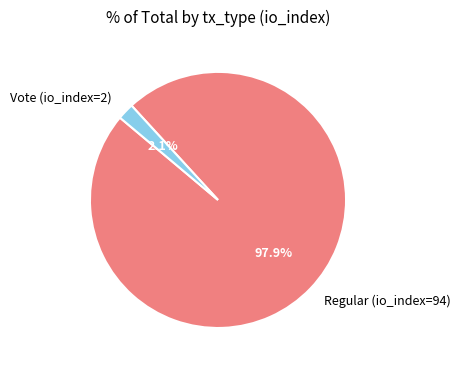

Count the number of slices in the pie.

2